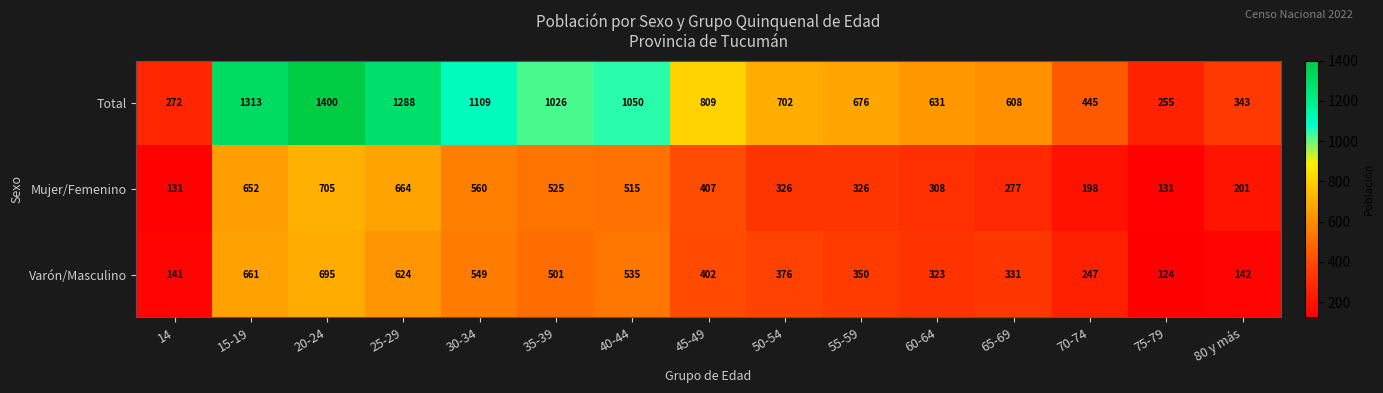

How many data points in Mujer/Femenino are less than 326?

6